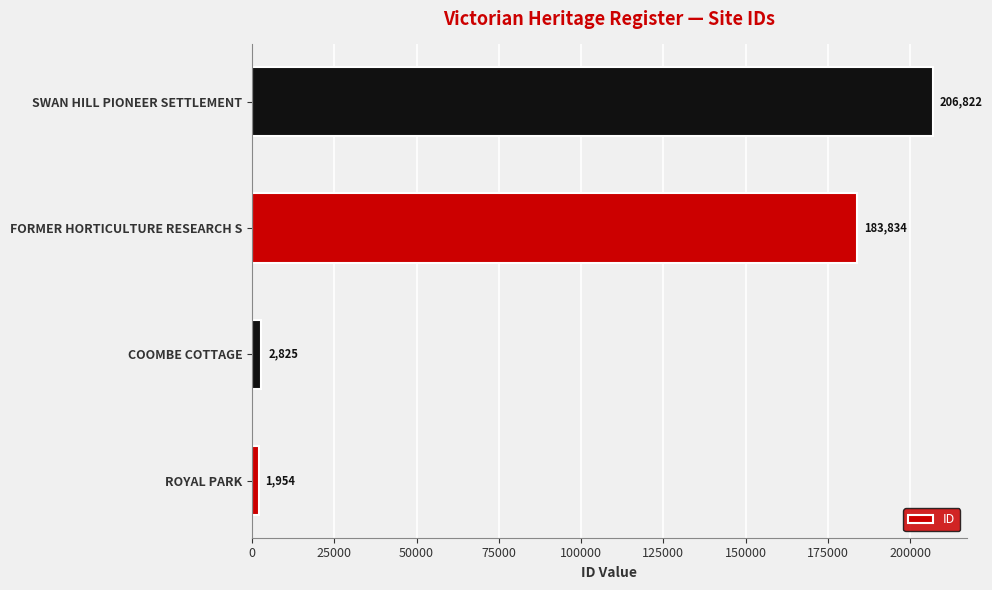

How many bars are there in total?

4